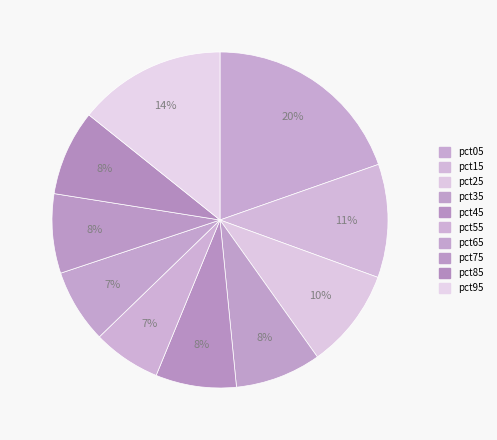

True or false: pct35 accounts for 8% of the total.

True